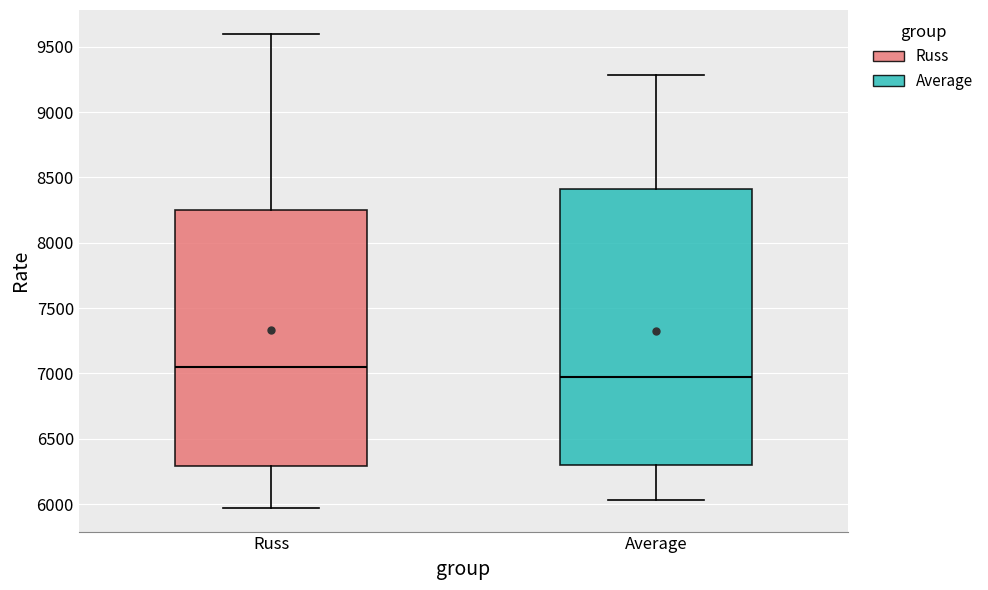

Which box's median line is the highest?

Russ